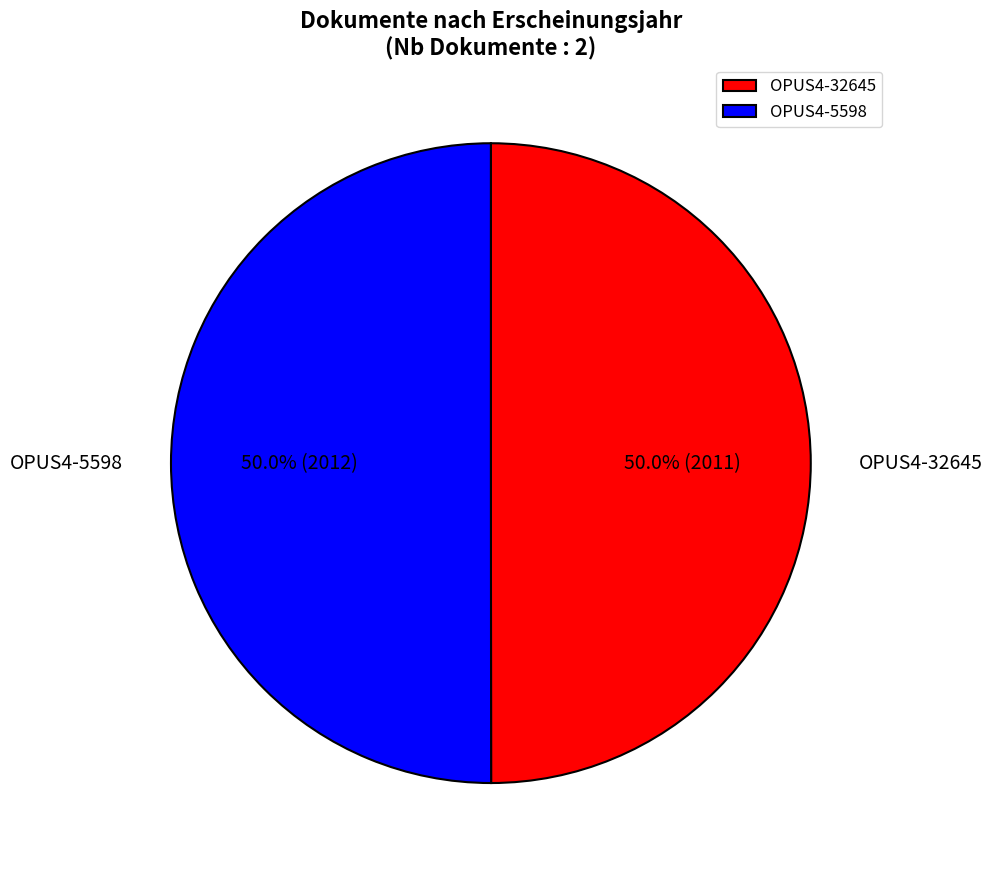

What percentage do OPUS4-5598 and OPUS4-32645 together represent?

100.0%